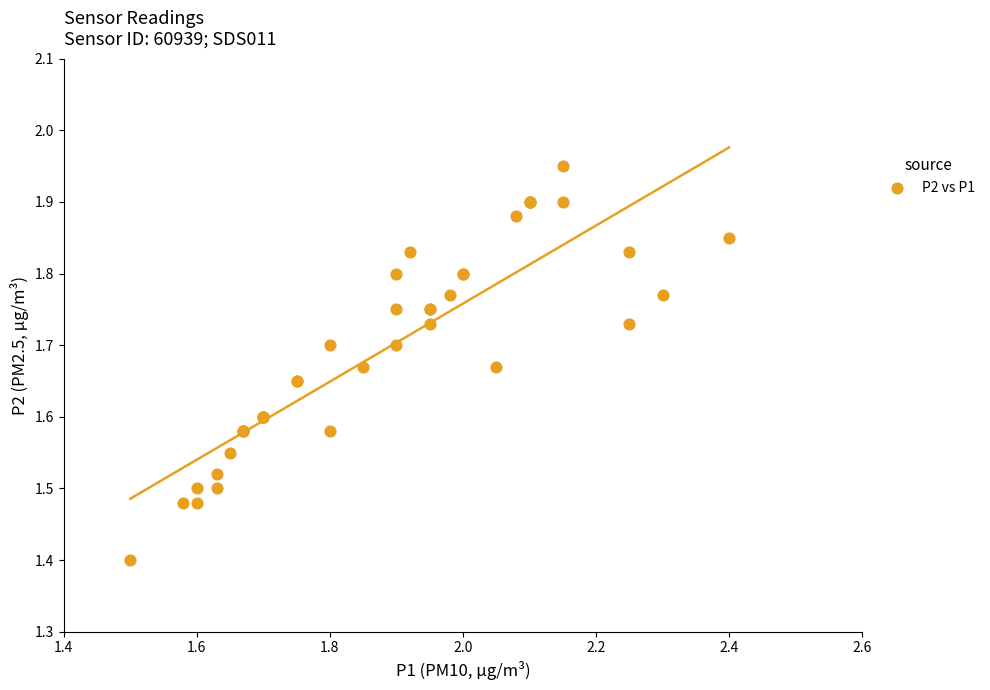

What Y value in the scatter plot is closest to 1?

1.4